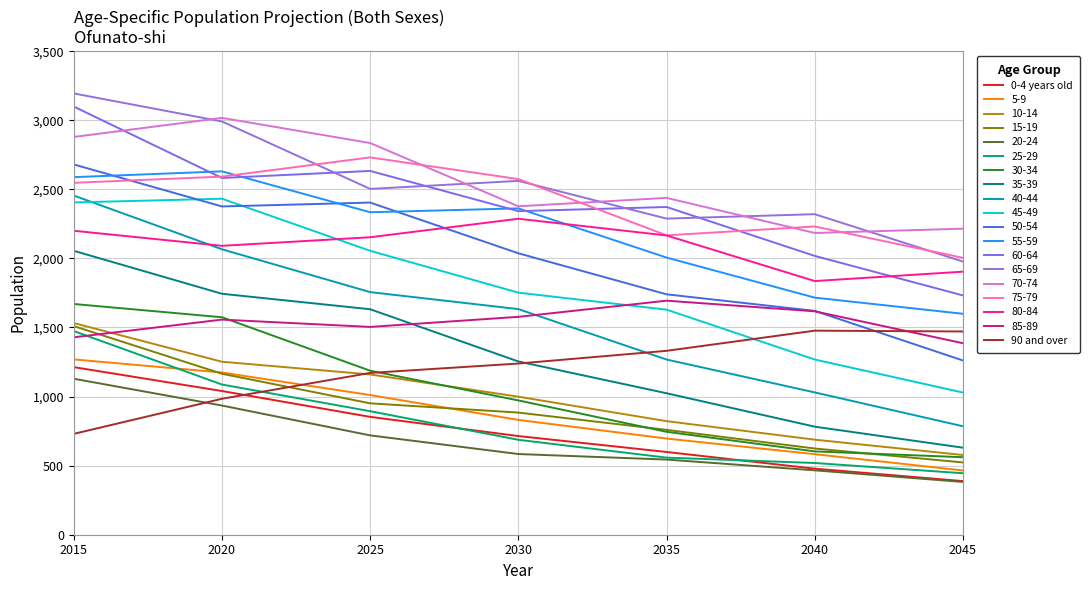

Does the chart display data point markers on the line(s)?

No